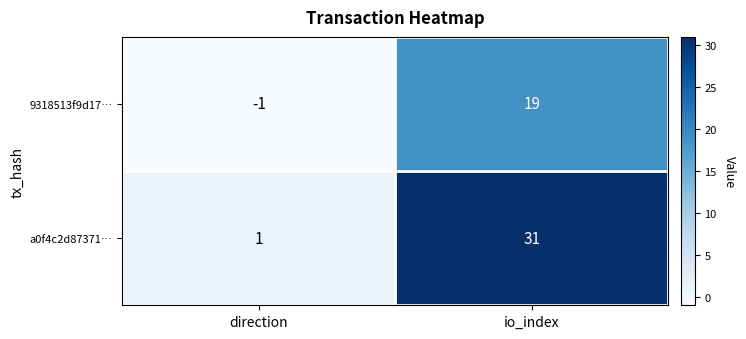

What is the average value of the 9318513f9d17… series?

9